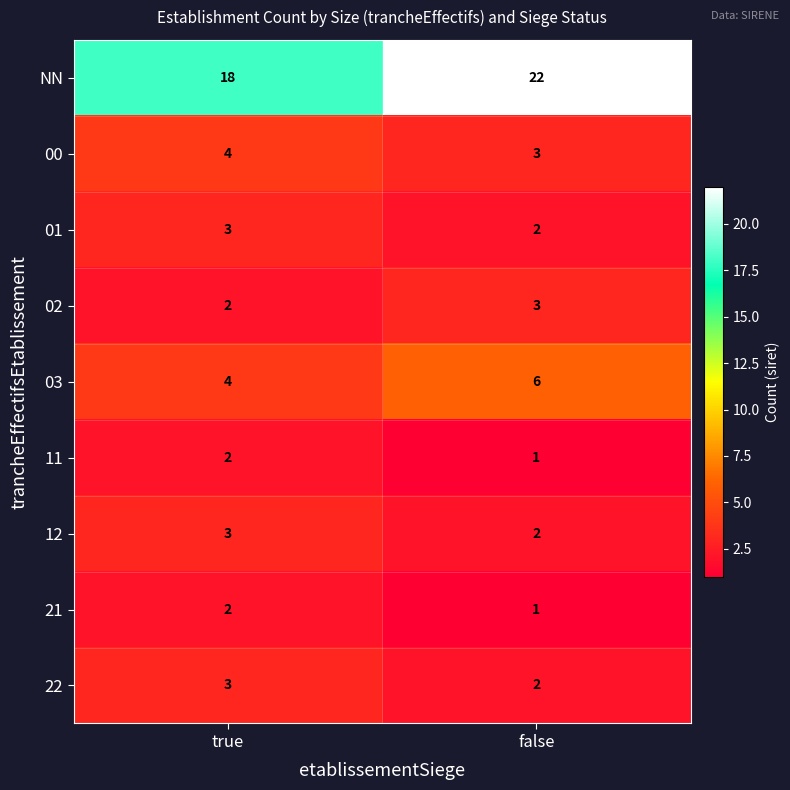

Between true and false, which series saw the biggest shift?

NN